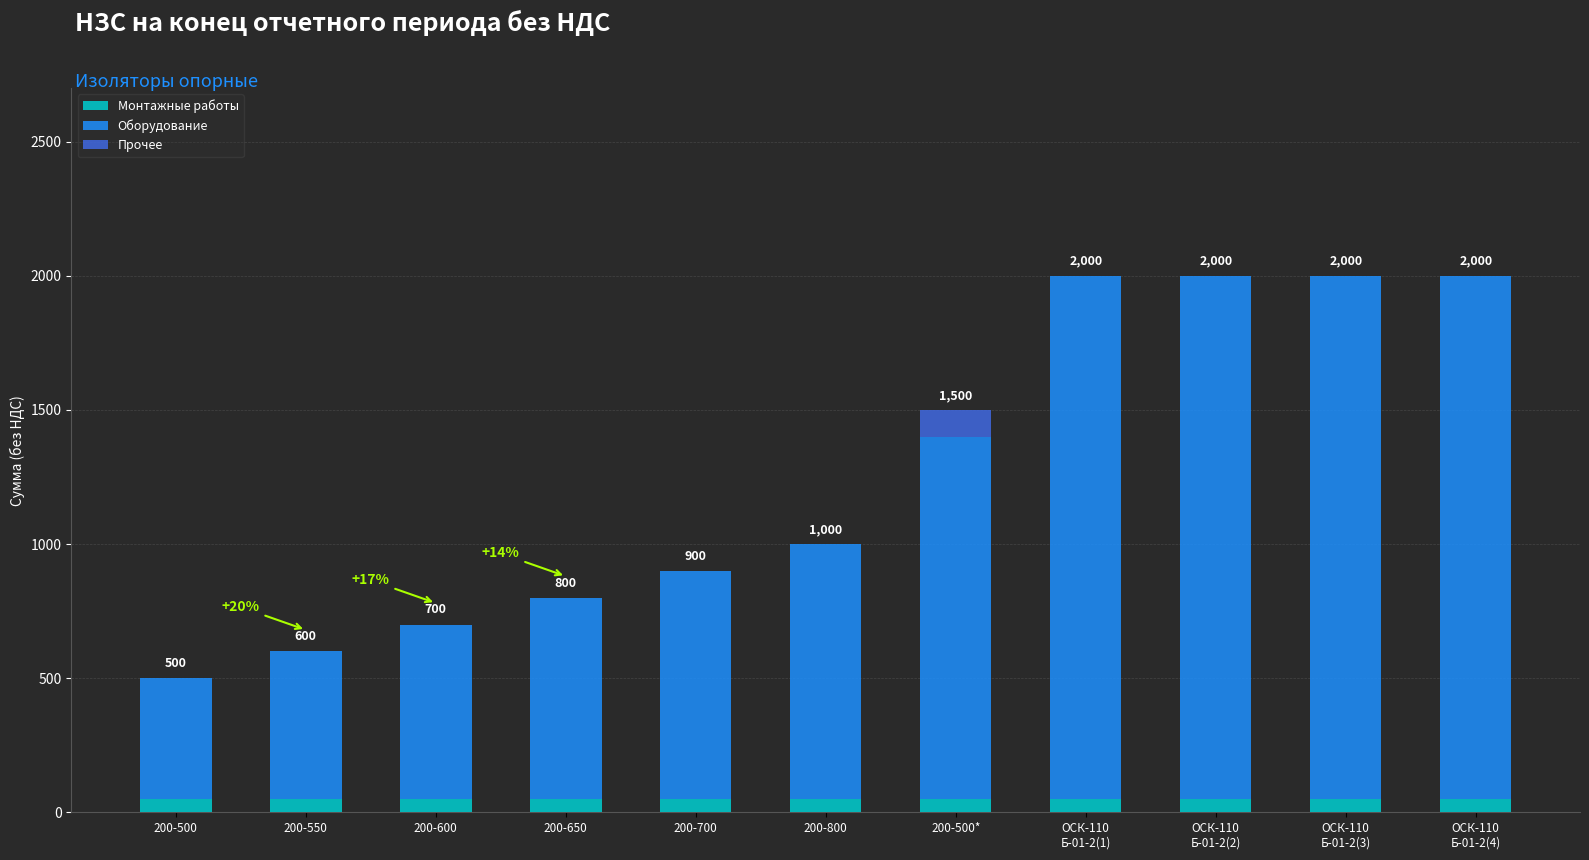

True or false: Монтажные работы has a value of 50 at 200-500.

True